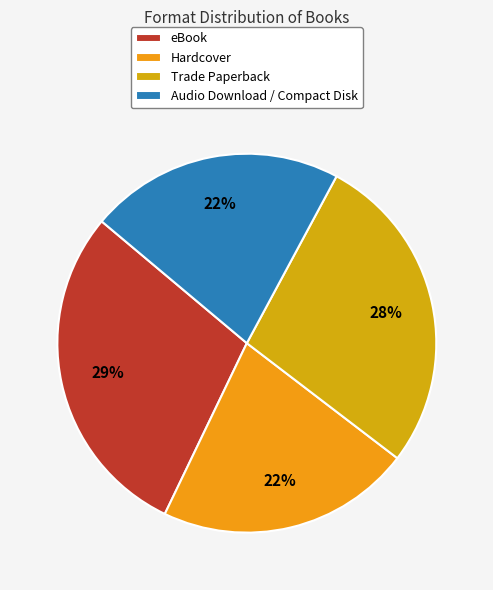

Is it true that Trade Paperback is 19% of the pie?

False